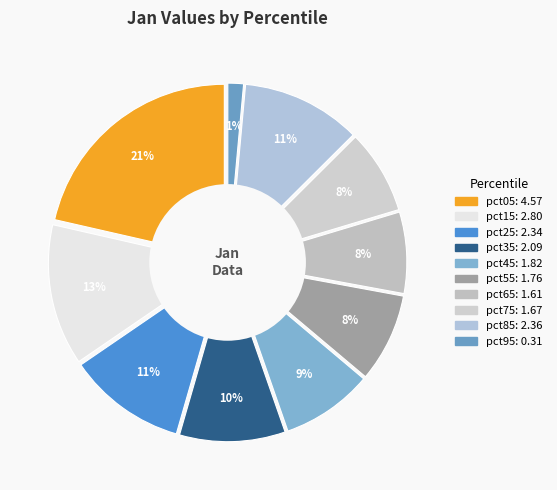

To the nearest percent, what portion does pct25 represent?

11%